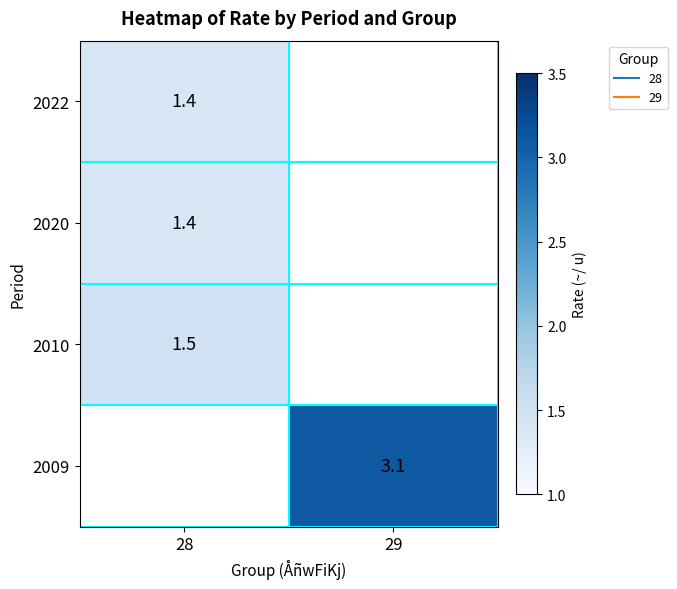

At which label is 2010 closest to 1?

28